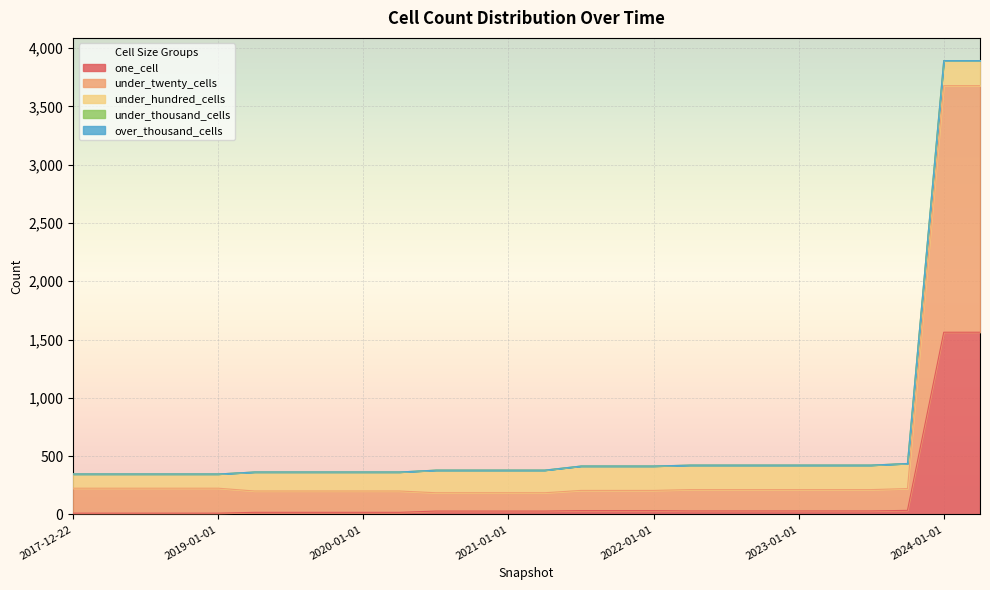

True or false: under_twenty_cells has a value of 281 at 2020-07-01.

False